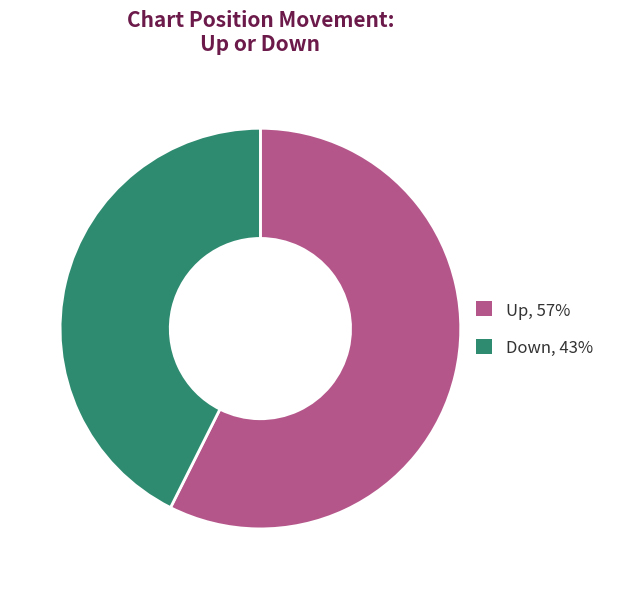

Is the sum of Down, 43% and Up, 57% greater than half?

Yes